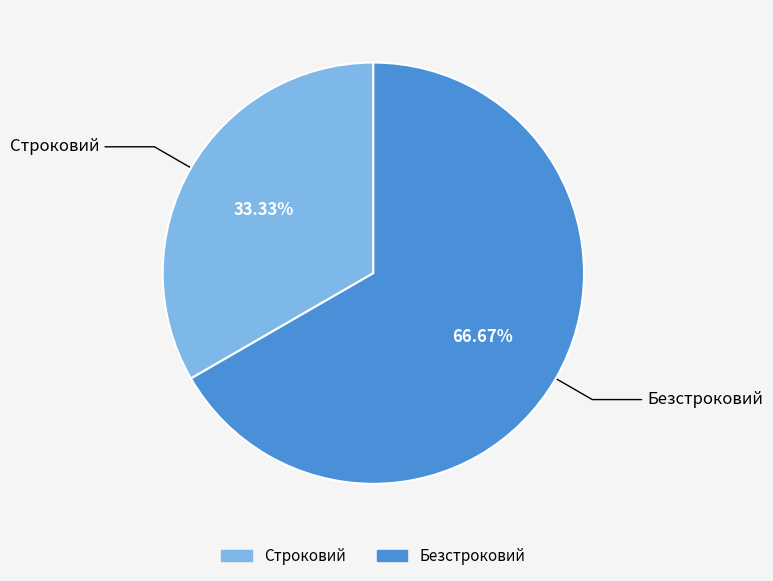

To the nearest percent, what is the difference between the Безстроковий and Строковий slice percentages?

33%